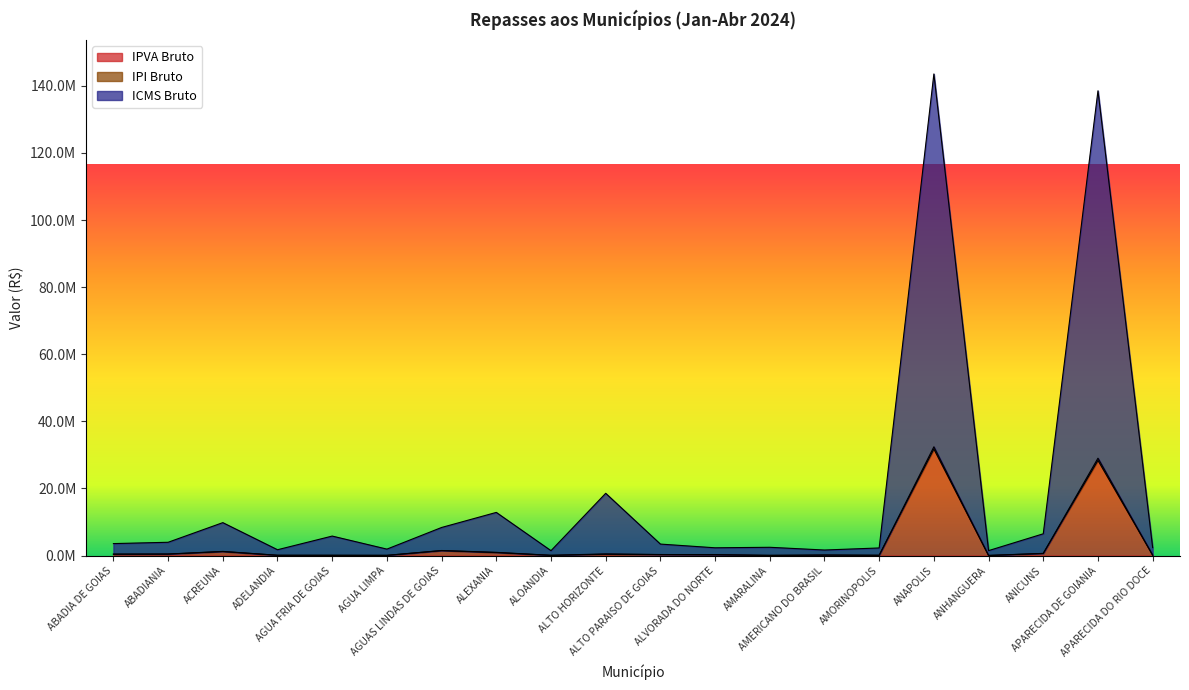

True or false: IPVA Bruto has more than 2 points higher than both neighbors.

True